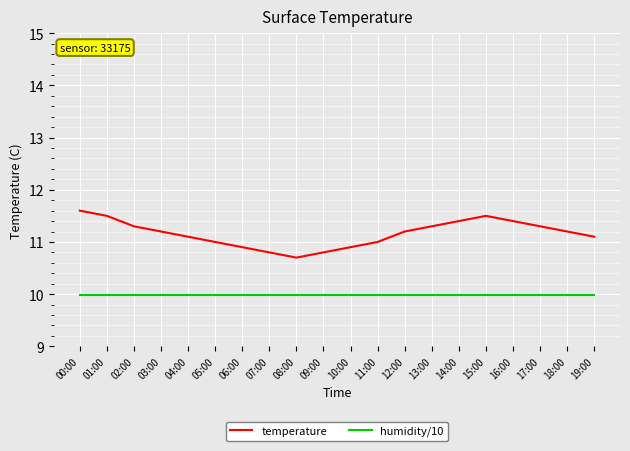

What value does the temperature series have at 12:00?

11.2